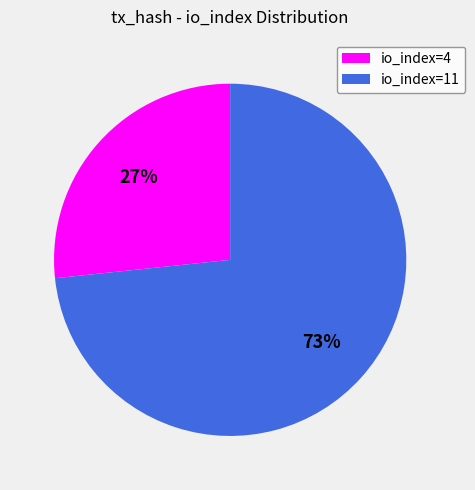

How many segments does this pie chart have?

2